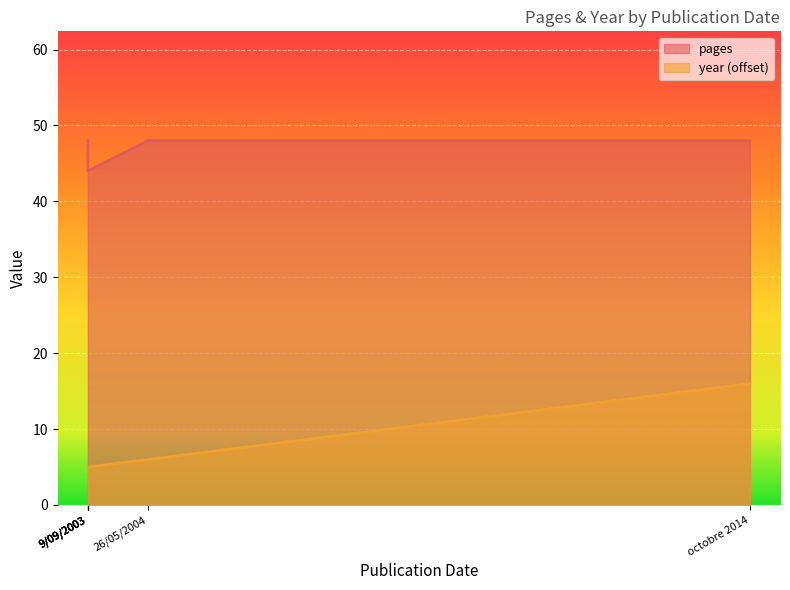

The year series shows 5 at octobre 2014. True or false?

False